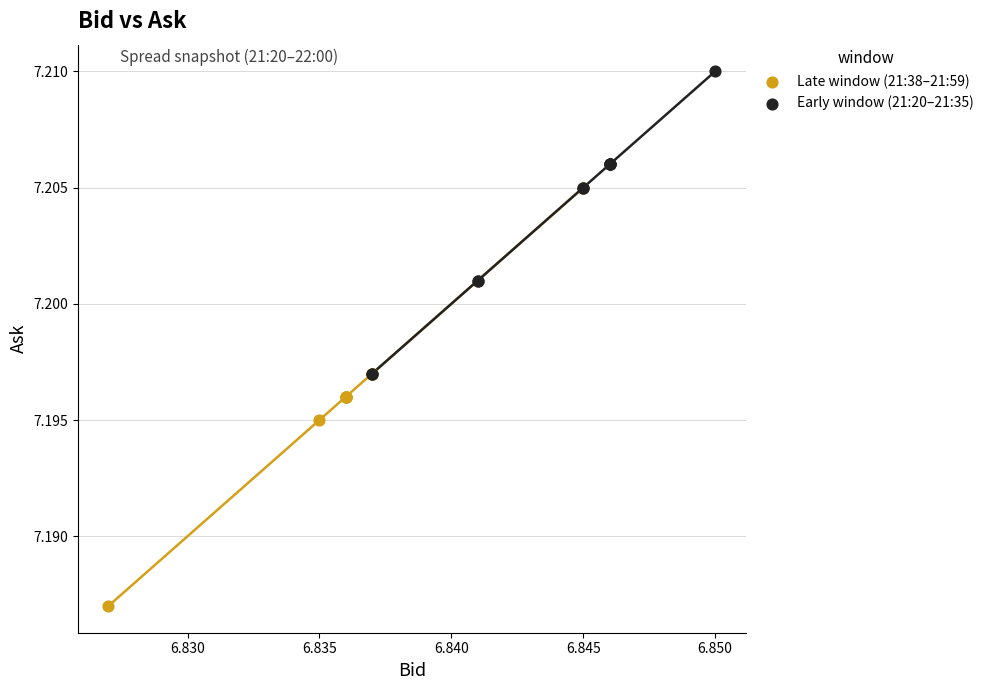

Which series contains the highest Y value?

Early window (21:20–21:35)